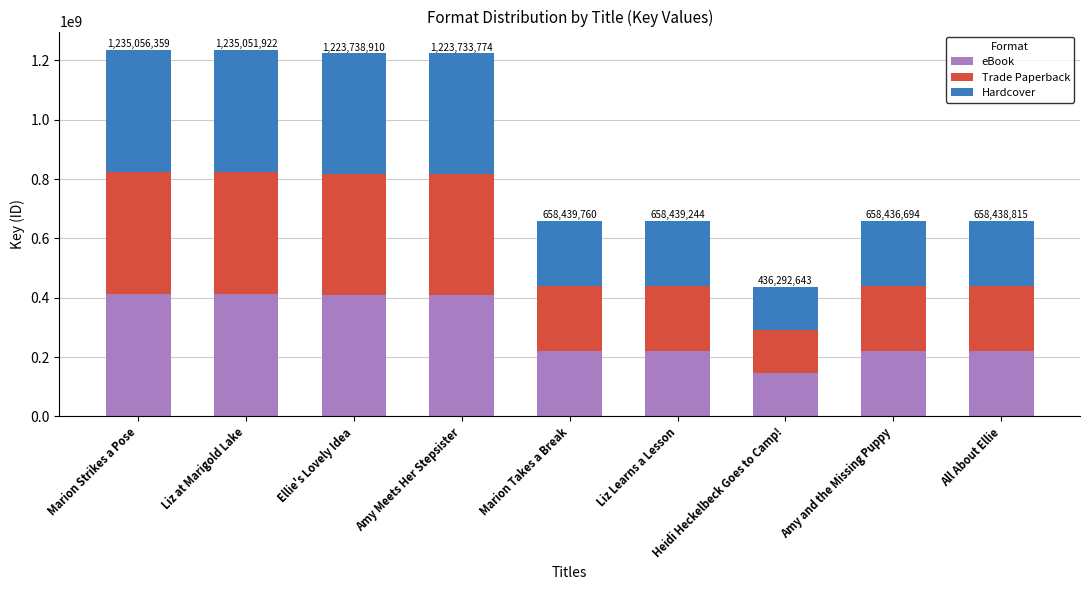

What is the difference between the second highest and minimum values in the eBook series?

266253093